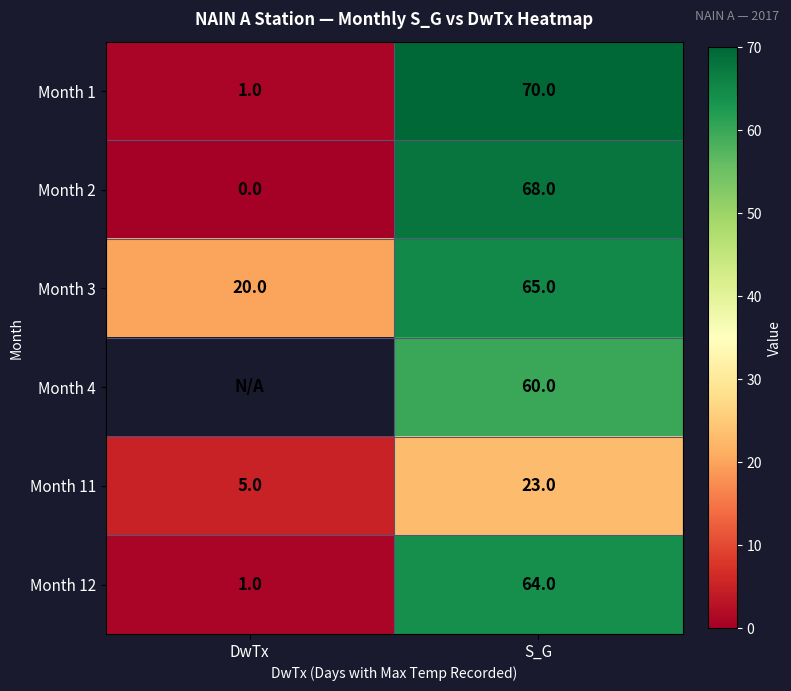

What is the total value across all series at S_G?

350